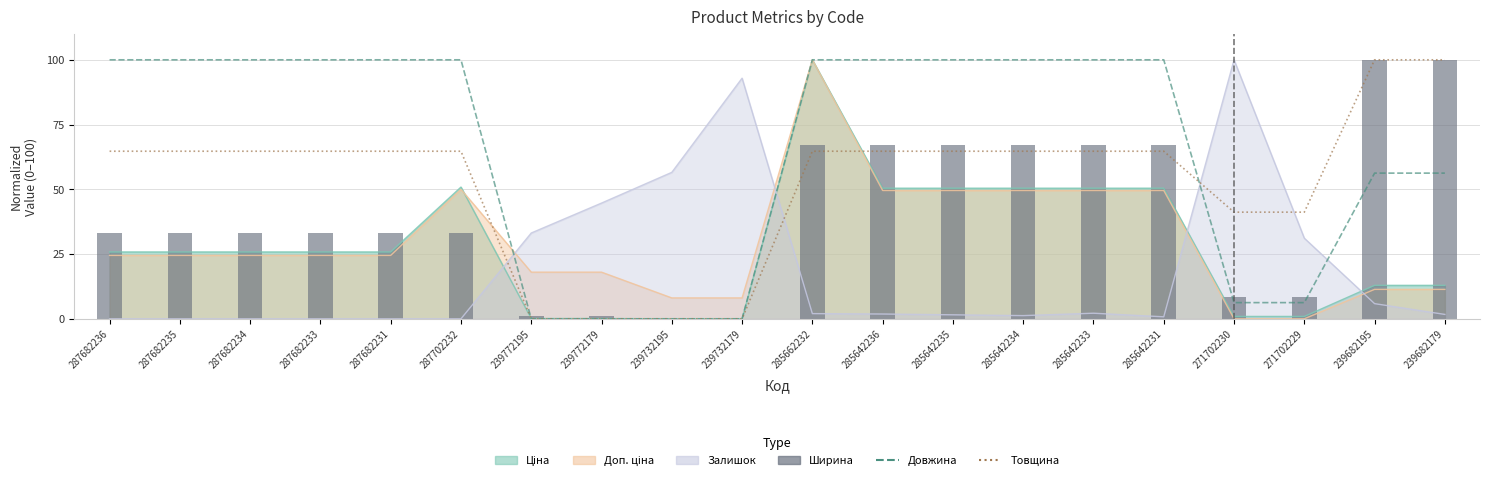

Reading left to right, extract all data points from this chart.

Довжина: 287682236=100.0	287682235=100.0	287682234=100.0	287682233=100.0	287682231=100.0	287702232=100.0	239772195=0.0	239772179=0.0	239732195=0.0	239732179=0.0	285662232=100.0	285642236=100.0	285642235=100.0	285642234=100.0	285642233=100.0	285642231=100.0	271702230=6.2	271702229=6.2	239682195=56.2	239682179=56.2
Товщина: 287682236=64.7	287682235=64.7	287682234=64.7	287682233=64.7	287682231=64.7	287702232=64.7	239772195=0.0	239772179=0.0	239732195=0.0	239732179=0.0	285662232=64.7	285642236=64.7	285642235=64.7	285642234=64.7	285642233=64.7	285642231=64.7	271702230=41.2	271702229=41.2	239682195=100.0	239682179=100.0
Ширина: 287682236=33.0	287682235=33.0	287682234=33.0	287682233=33.0	287682231=33.0	287702232=33.0	239772195=1.1	239772179=1.1	239732195=0.0	239732179=0.0	285662232=67.3	285642236=67.3	285642235=67.3	285642234=67.3	285642233=67.3	285642231=67.3	271702230=8.3	271702229=8.3	239682195=100.0	239682179=100.0